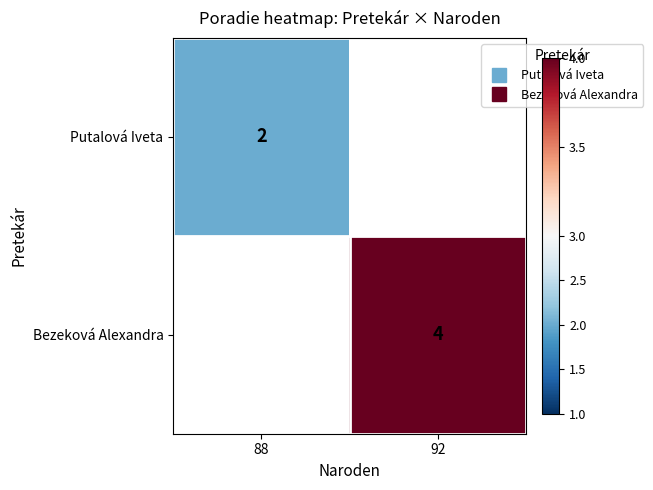

The value of Putalová Iveta at 88 is 1.0. True or false?

False